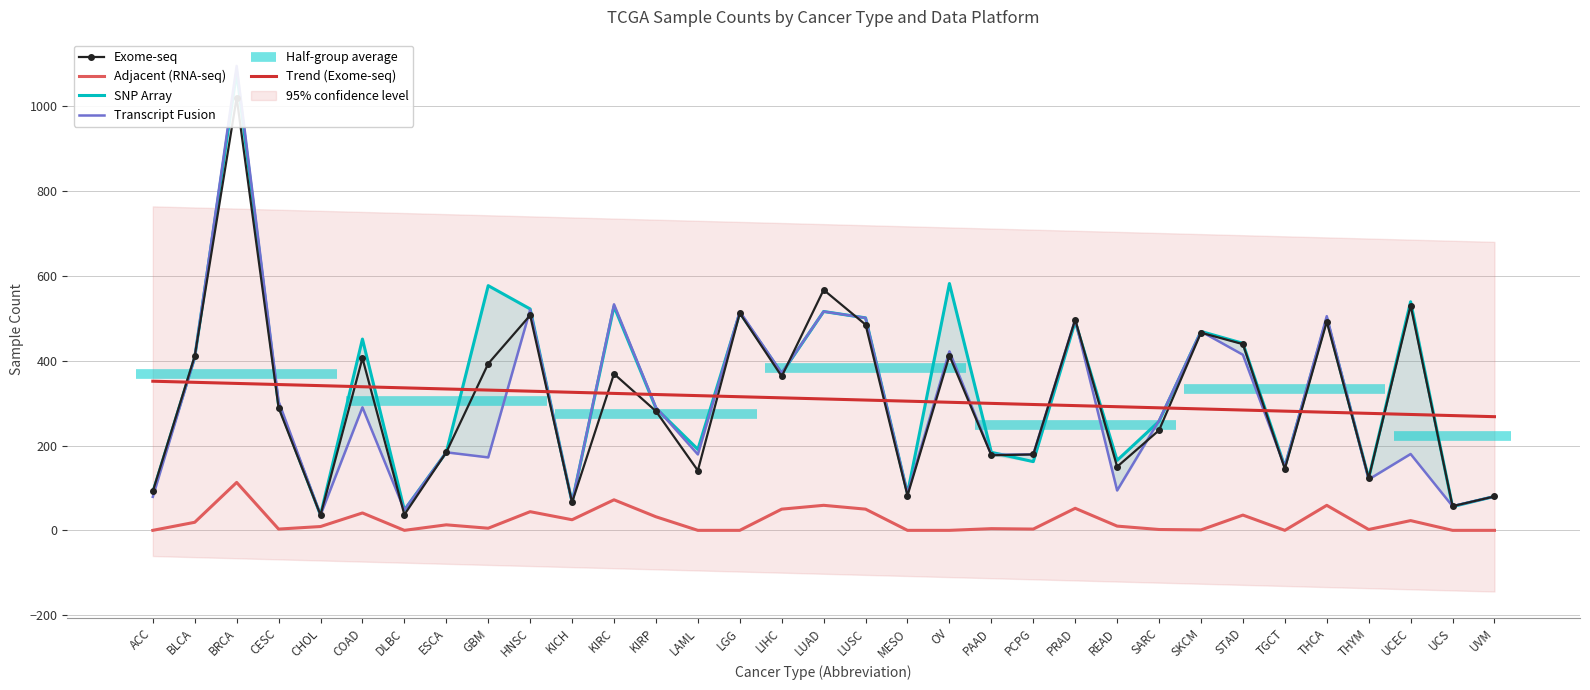

In SNP Array, how many points are higher than both neighbors (excluding endpoints)?

11